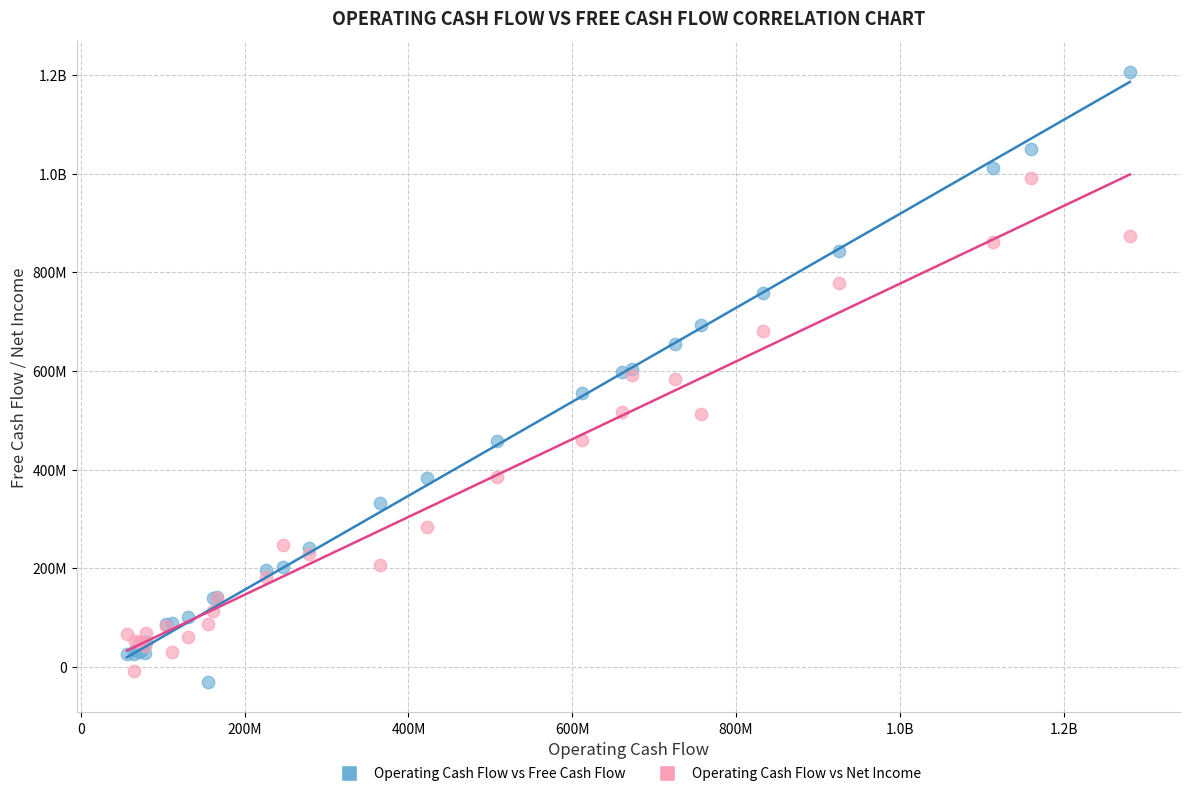

What are all the series names shown in the legend?

Operating Cash Flow vs Free Cash Flow, Operating Cash Flow vs Net Income